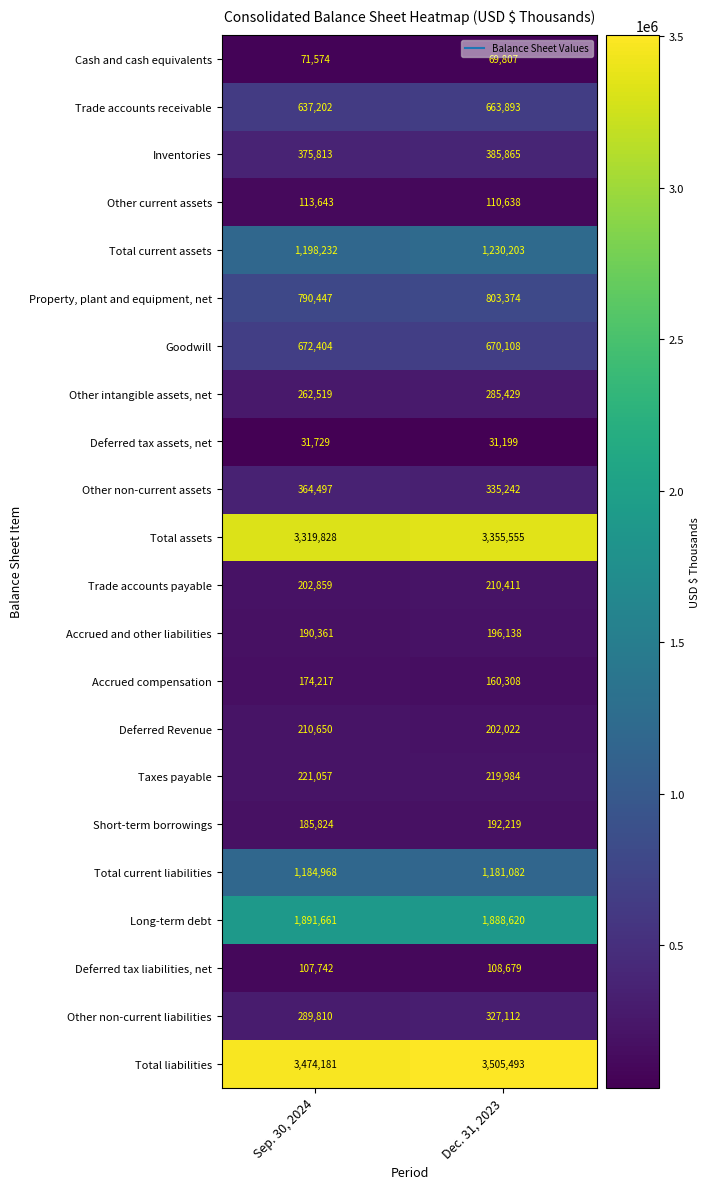

Which series changed the most between Sep. 30, 2024 and Dec. 31, 2023?

Other non-current liabilities